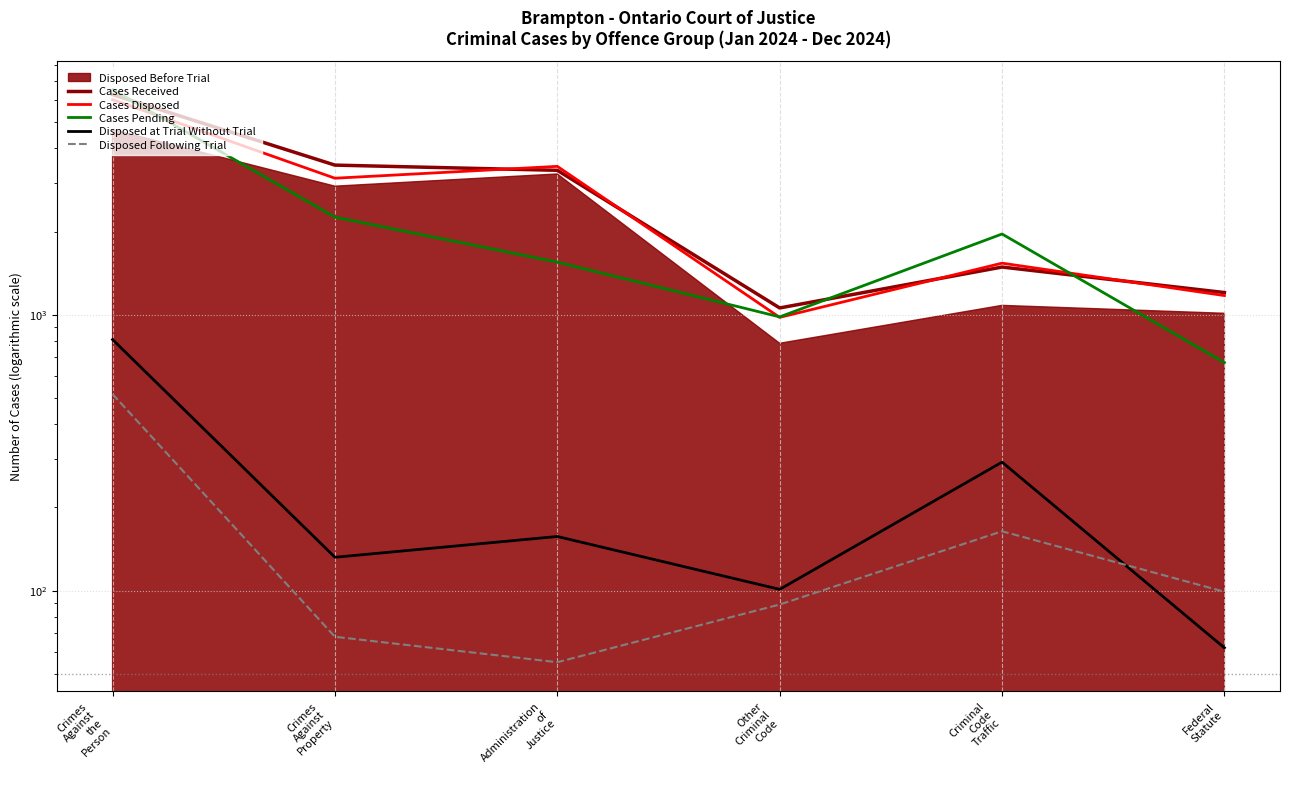

At how many categories does at least one series exceed 1364?

4